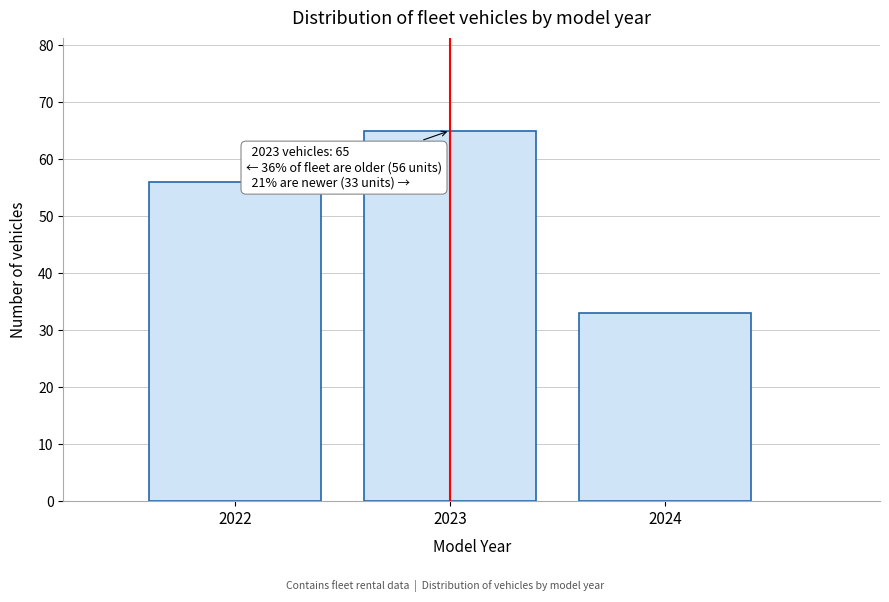

Reading left to right, transcribe all the data shown in this chart.

2022=56	2023=65	2024=33